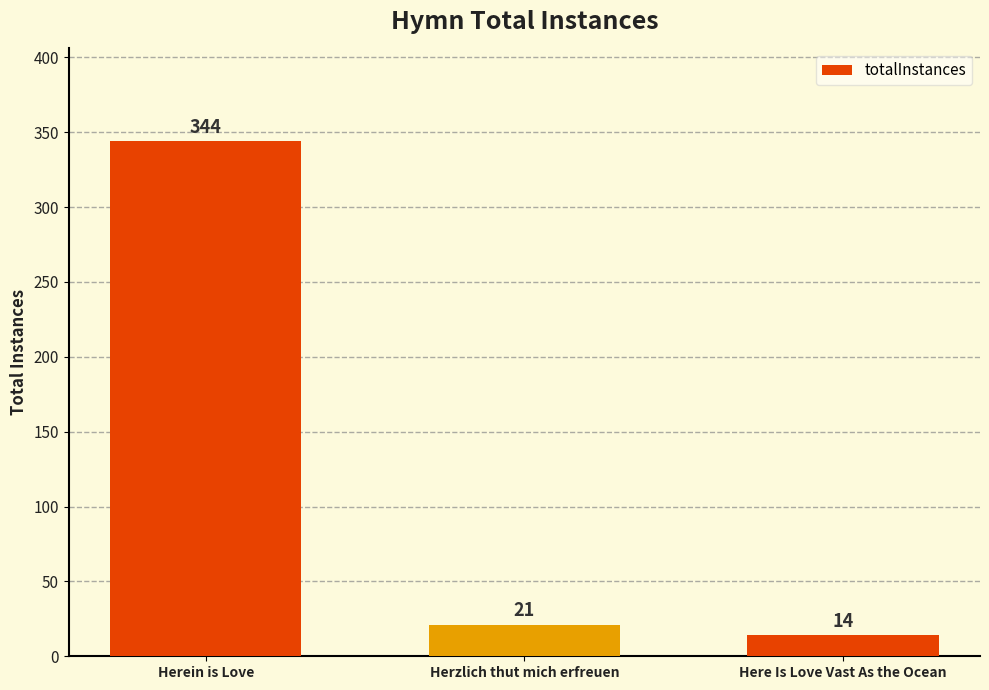

Is it true that the value at Herzlich thut mich erfreuen is 21?

True